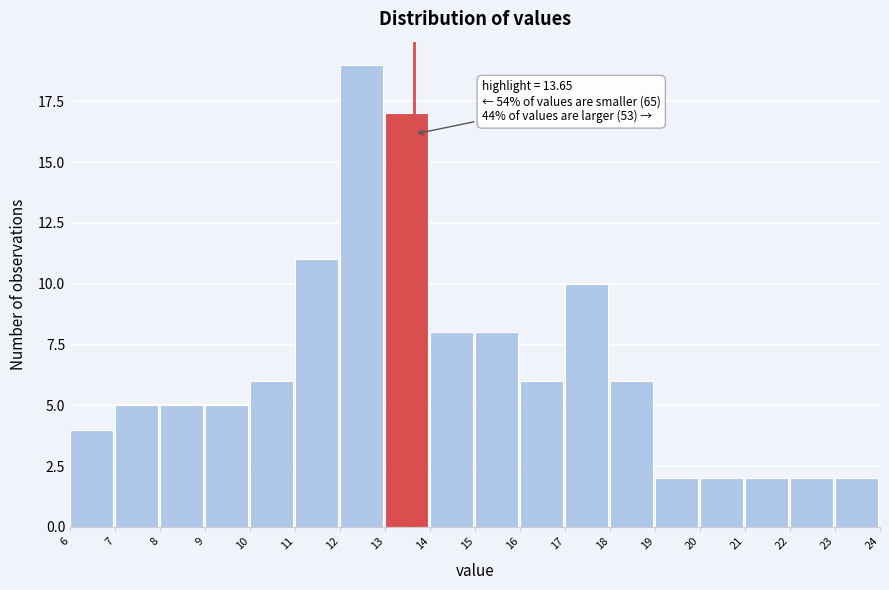

Which range on the x-axis has the tallest bar?

12 to 13